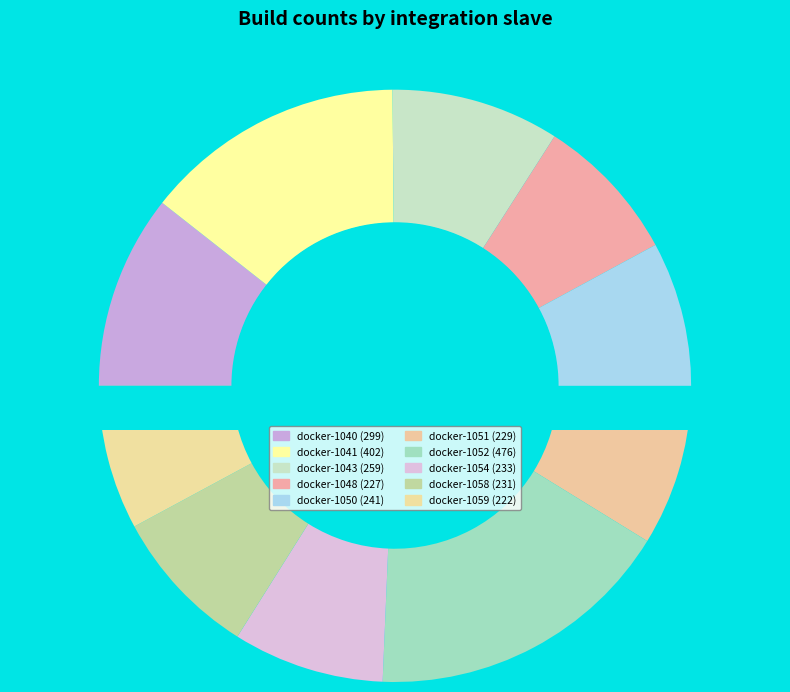

Does any single category account for the majority?

No